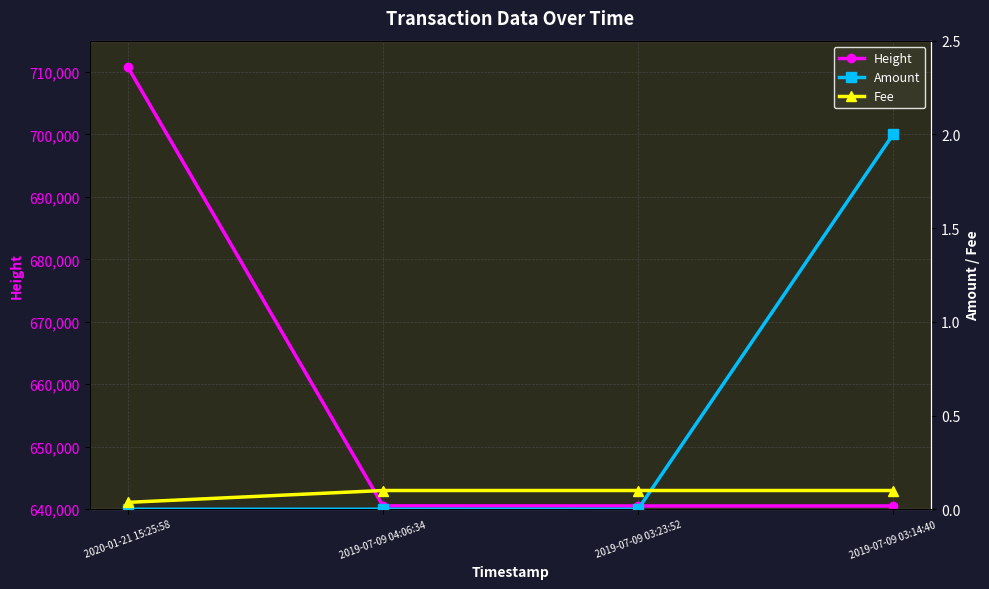

Reading left to right, transcribe all the data shown in this chart.

Height: 710768.0	640541.0	640527.0	640525.0
Amount: 0.0	0.0	0.0	2.0
Fee: 0.0	0.1	0.1	0.1